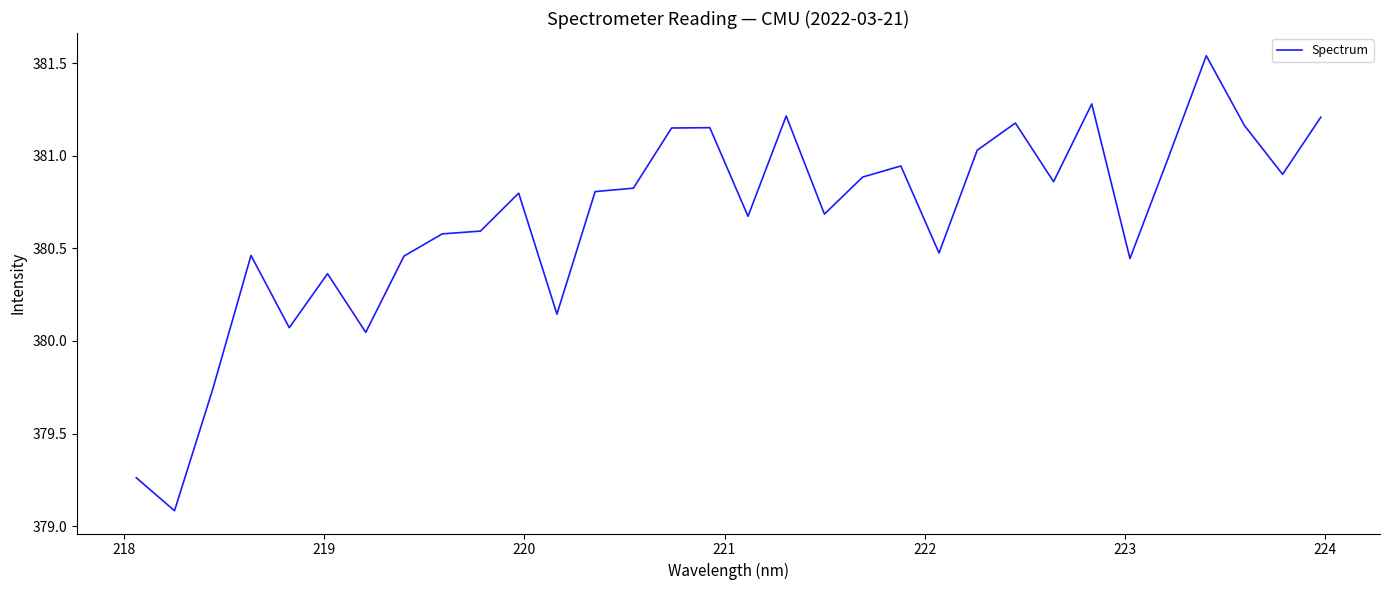

What is the difference between the maximum and minimum values?

2.5